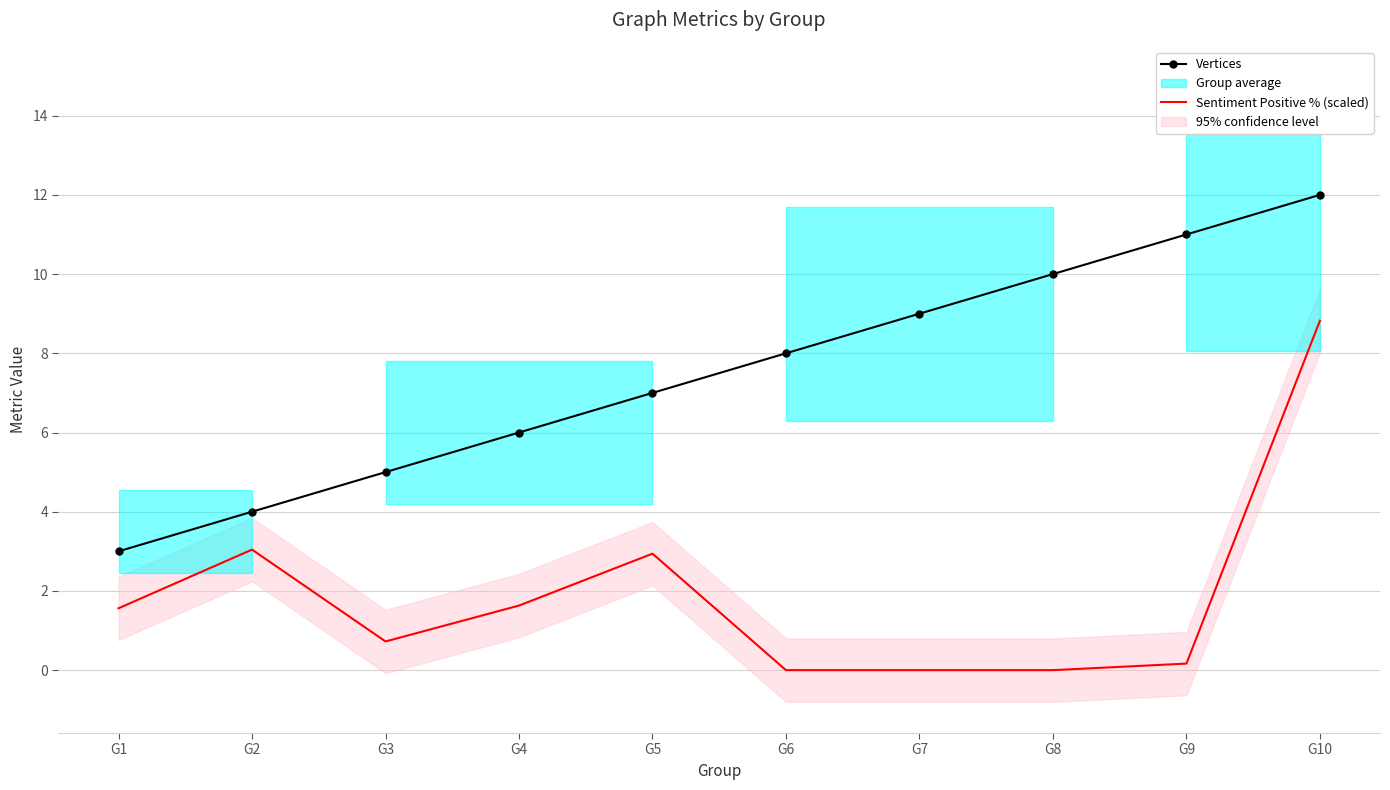

Where does the Sentiment Positive % (scaled) series first go above 1?

G1